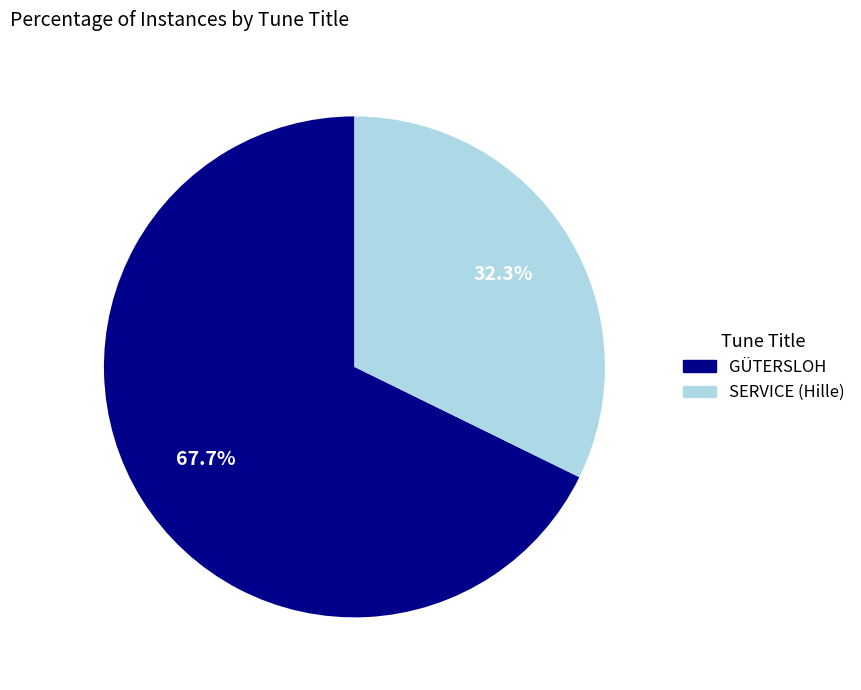

Rank the categories by value from lowest to highest.

SERVICE (Hille), GÜTERSLOH